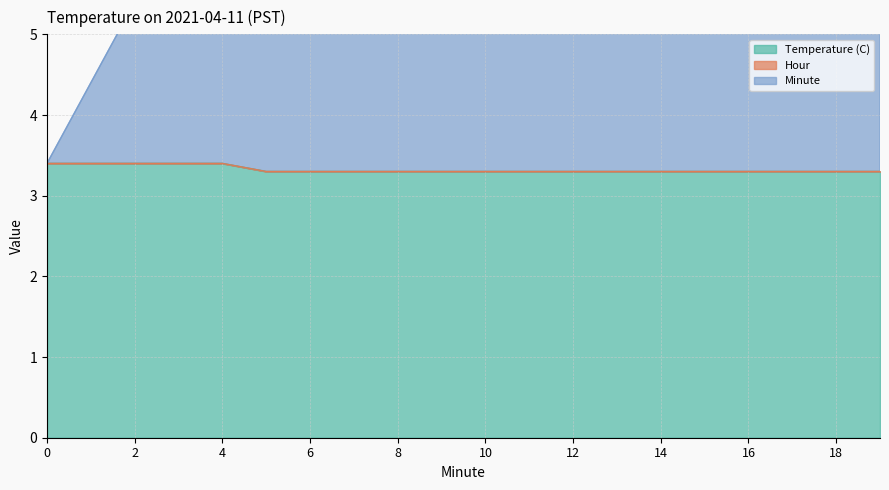

List the labels in order of Minute value, largest first.

19, 18, 17, 16, 15, 14, 13, 12, 11, 10, 9, 8, 7, 6, 5, 4, 3, 2, 1, 0